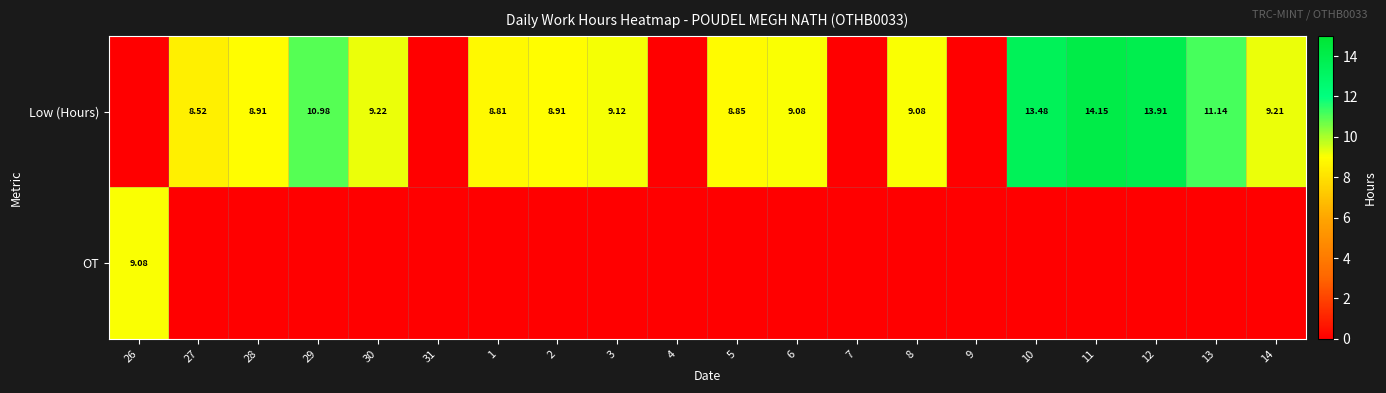

At which label does Low (Hours) first exceed 9?

29